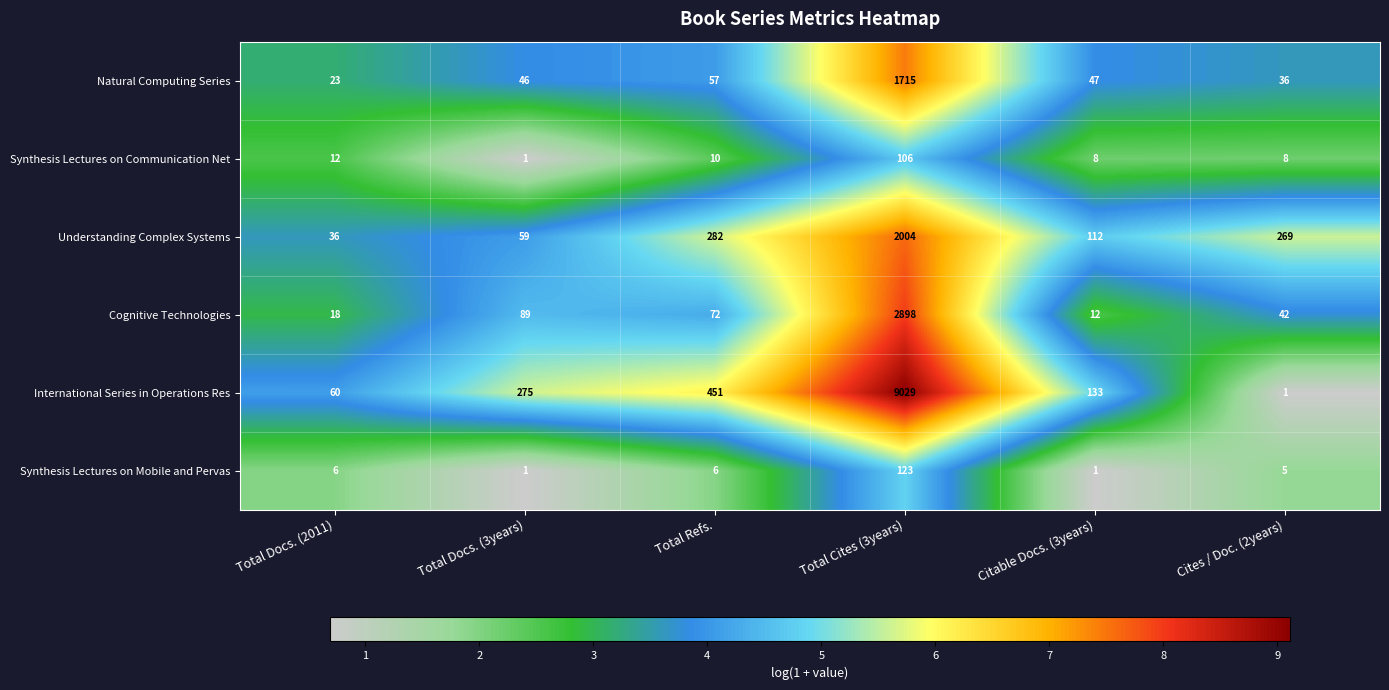

What is the greatest value displayed?

9029